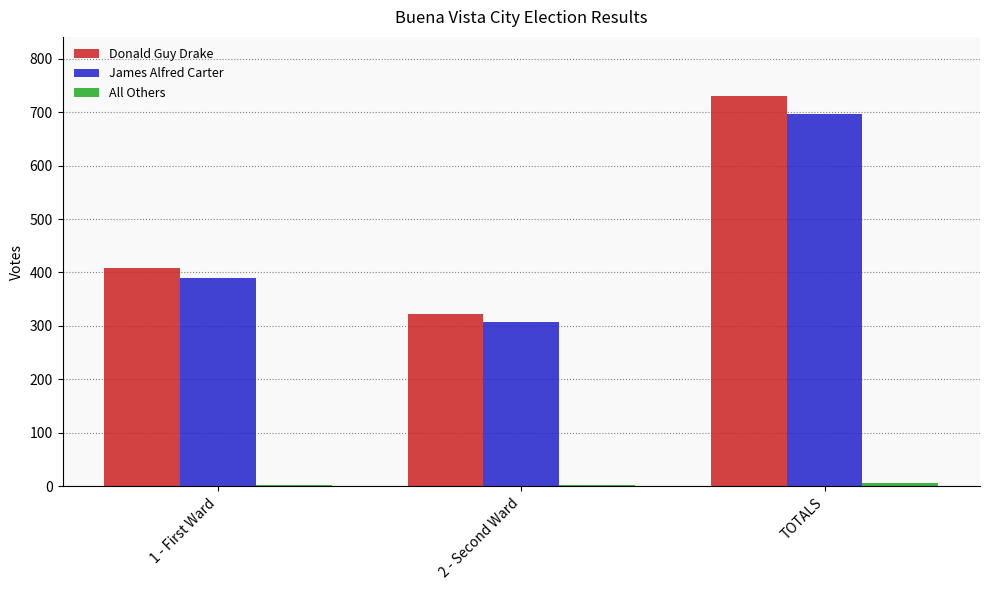

What is the difference between the highest and lowest values at TOTALS?

725